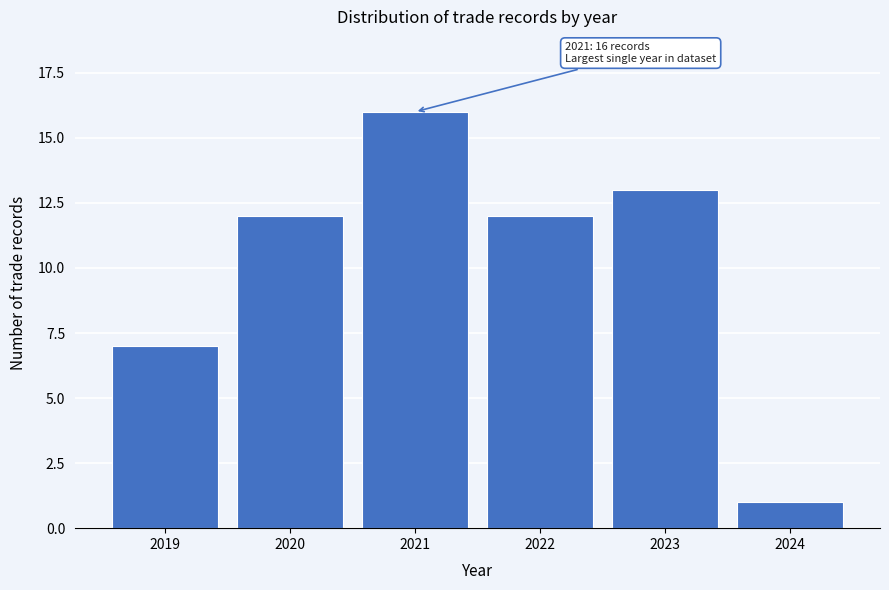

Reading right to left, what are all the values shown in this chart?

2024=1	2023=13	2022=12	2021=16	2020=12	2019=7